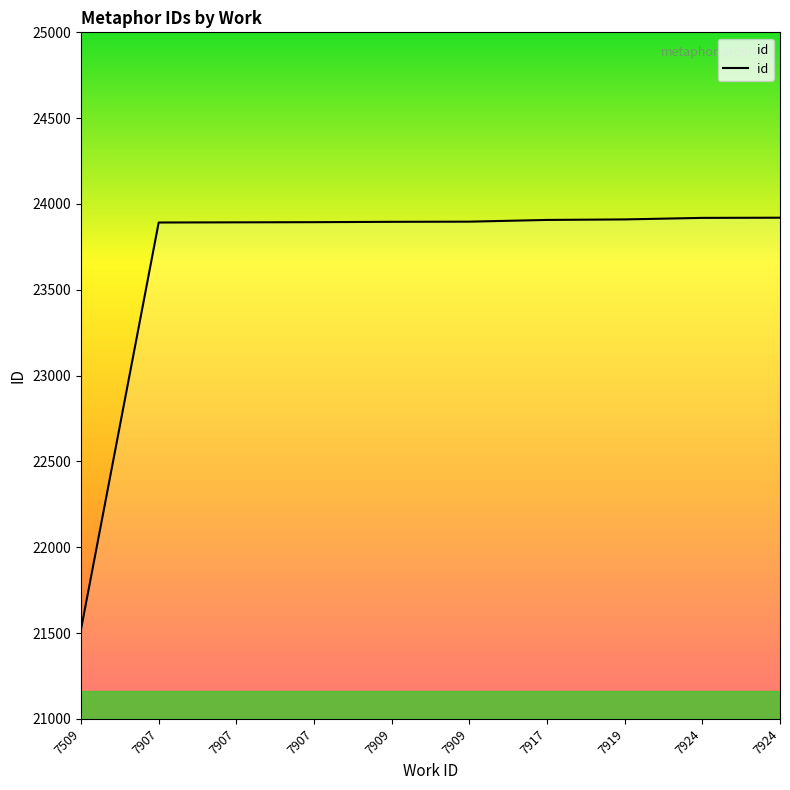

What is the smallest value displayed?

21522